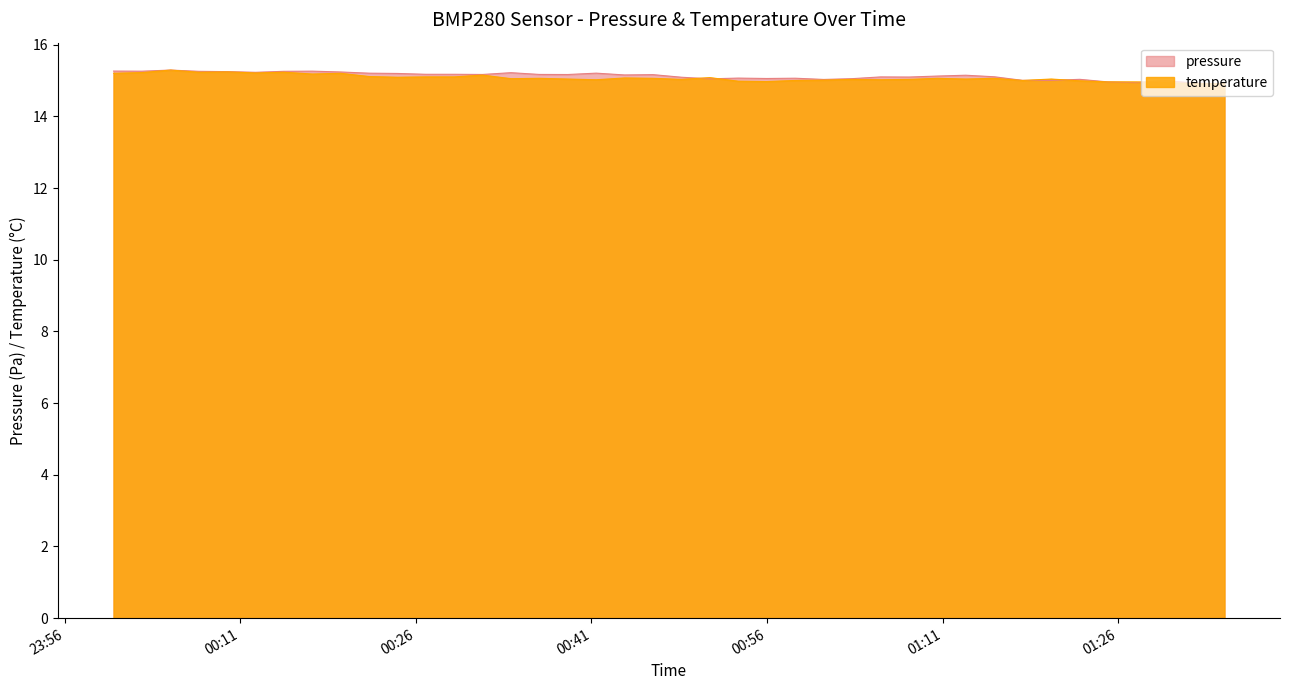

At how many categories does at least one series exceed 15?

35